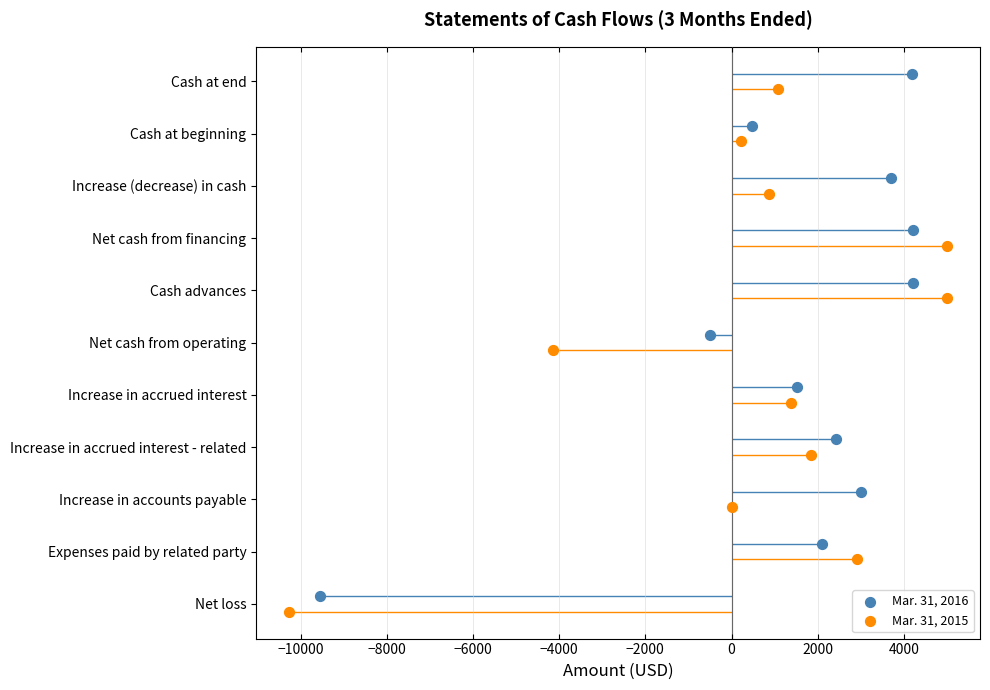

Which series has the largest total across all categories?

Mar. 31, 2016